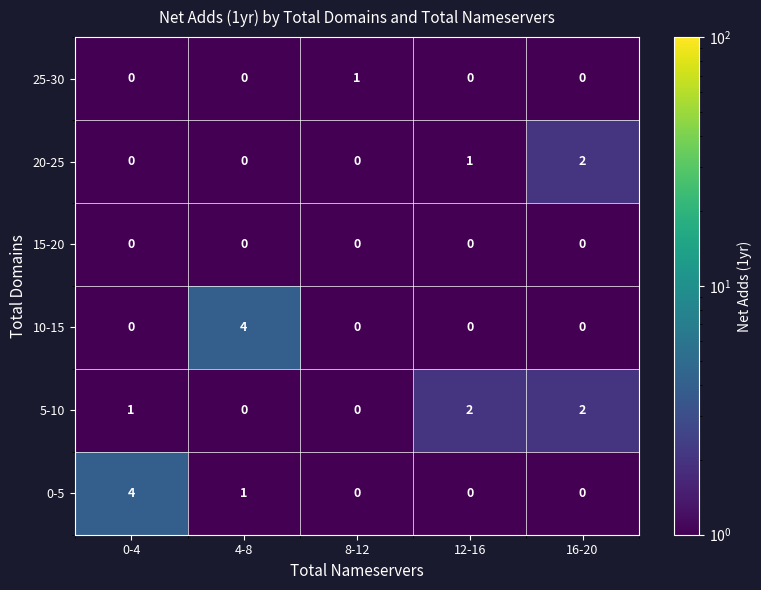

Which series changed the most between 0-4 and 16-20?

0-5